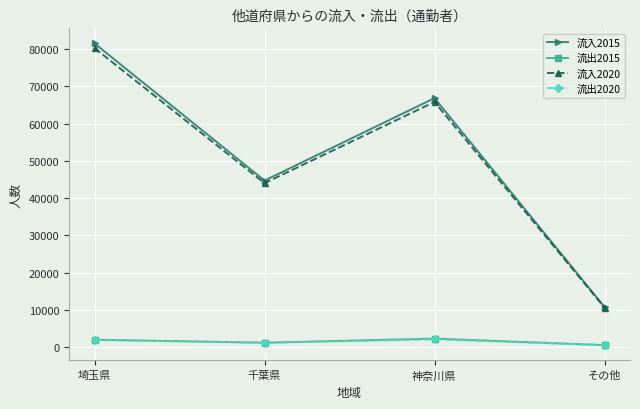

How many values in the 流入2020 series are below 65810?

2